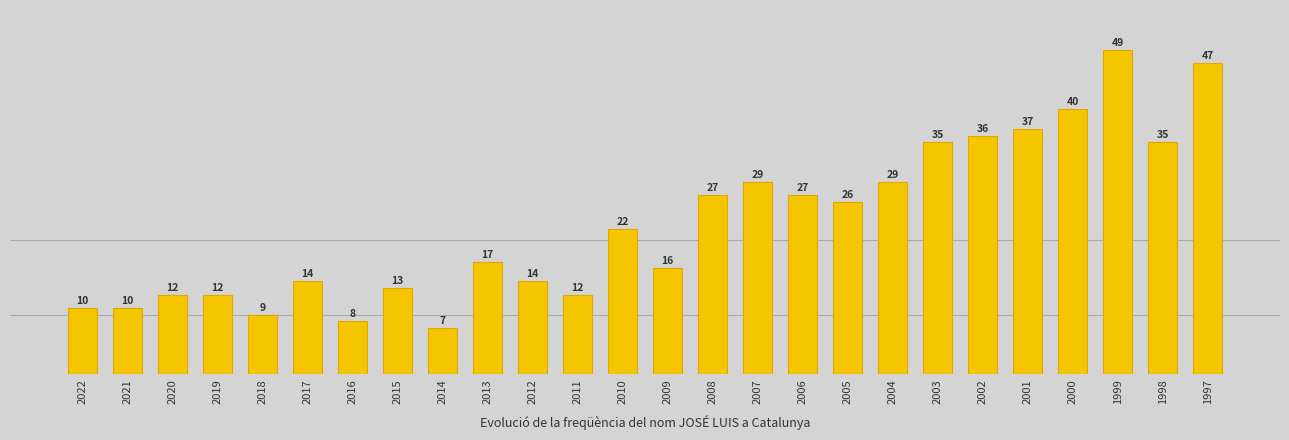

How many values exceed 22?

12